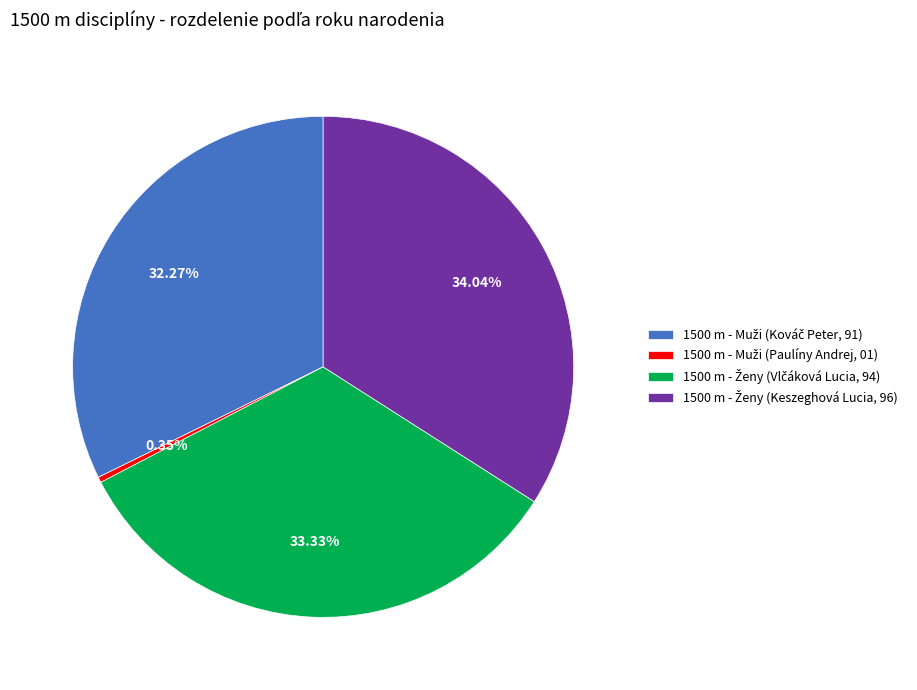

To the nearest percent, what is the difference between the largest and smallest slice percentages?

34%